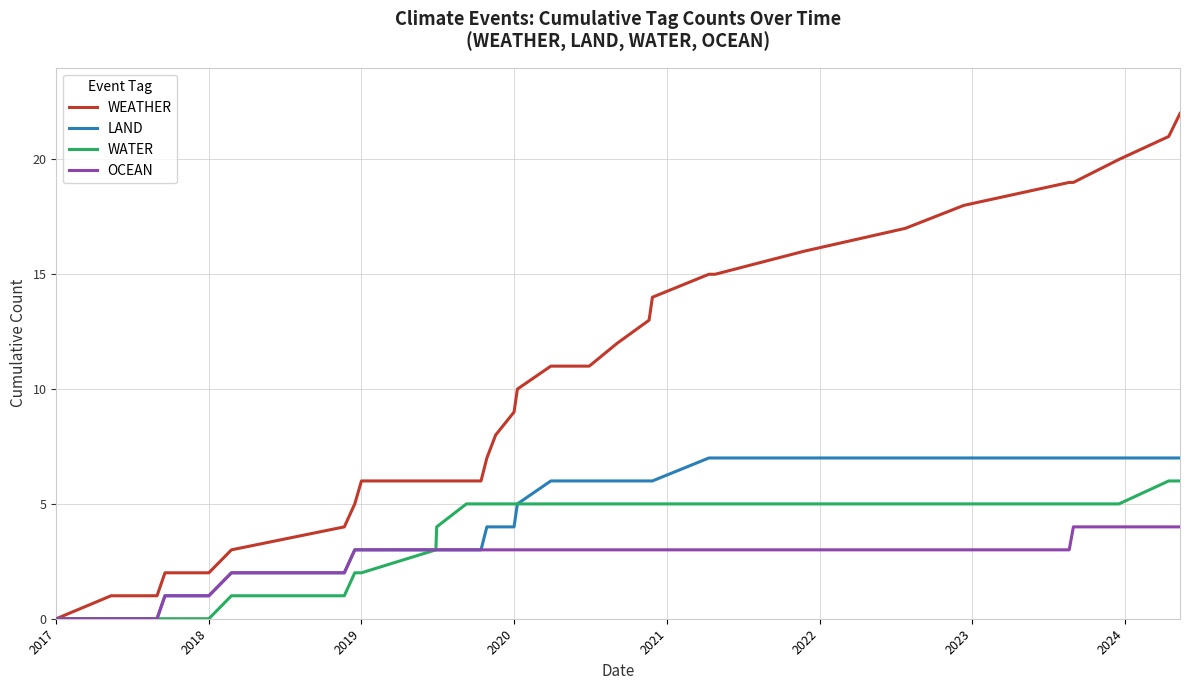

Is this an area chart (filled region under the line)?

No